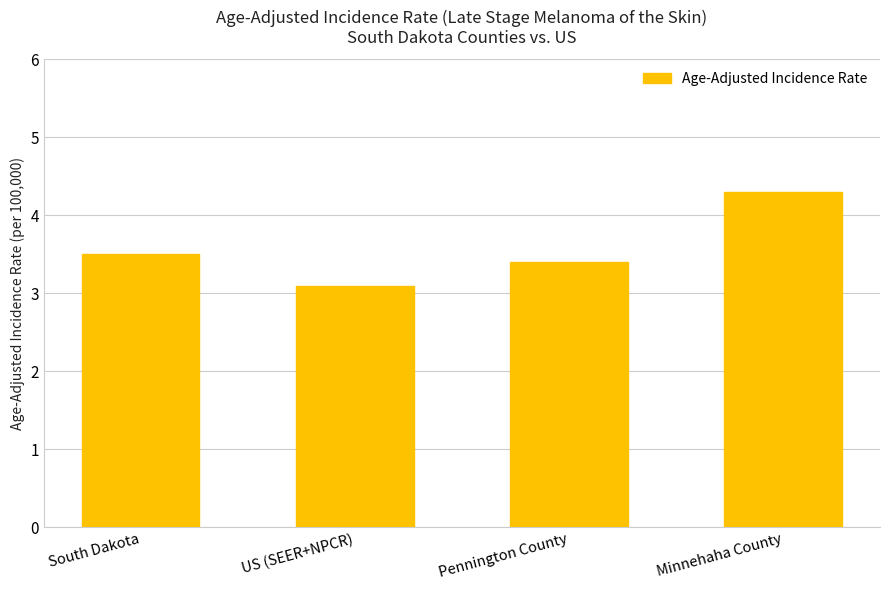

True or false: the data shows 6.5 at Minnehaha County.

False